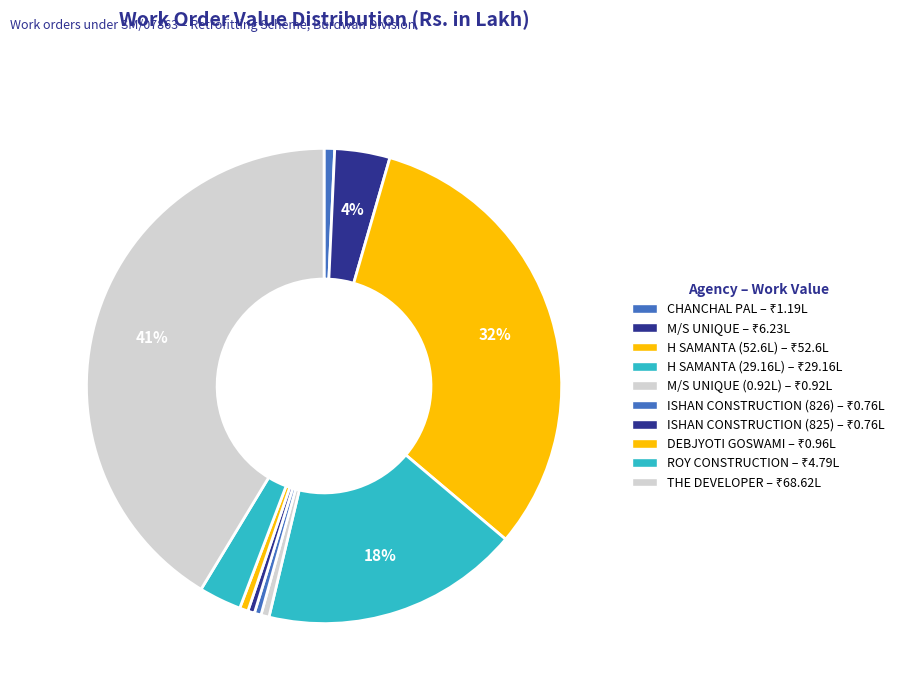

Count the number of slices in the pie.

10